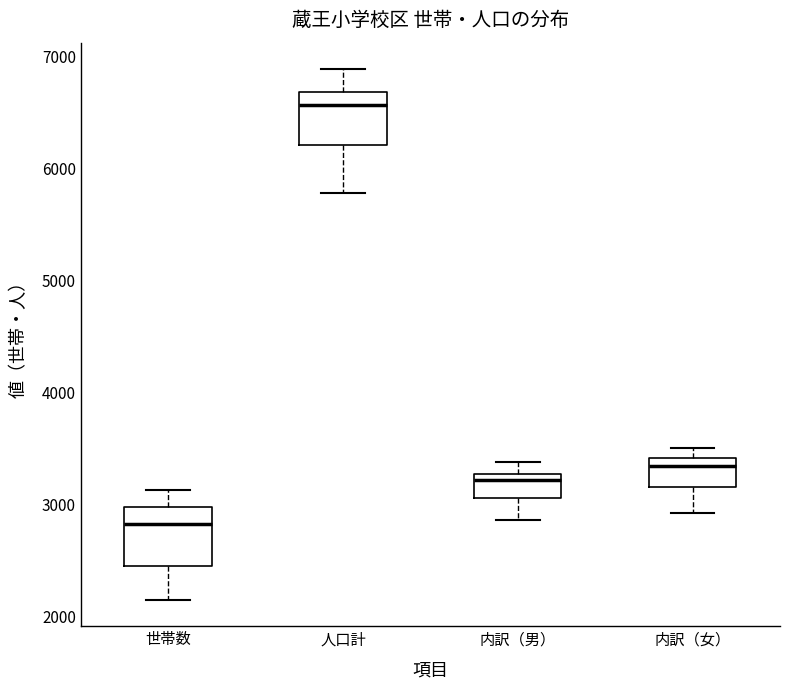

Which box has the highest median line?

人口計